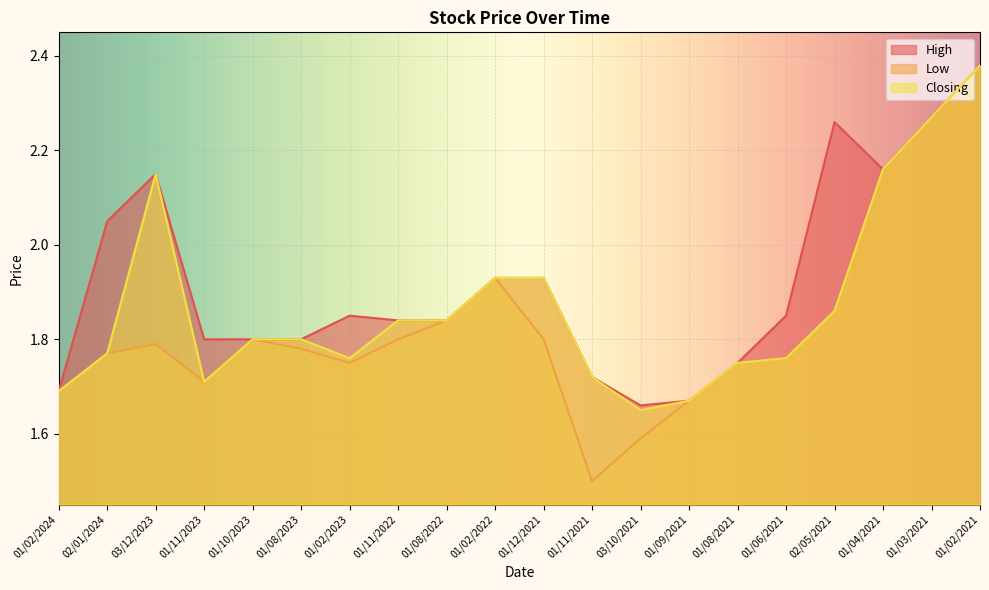

What is the minimum value for Closing?

1.6